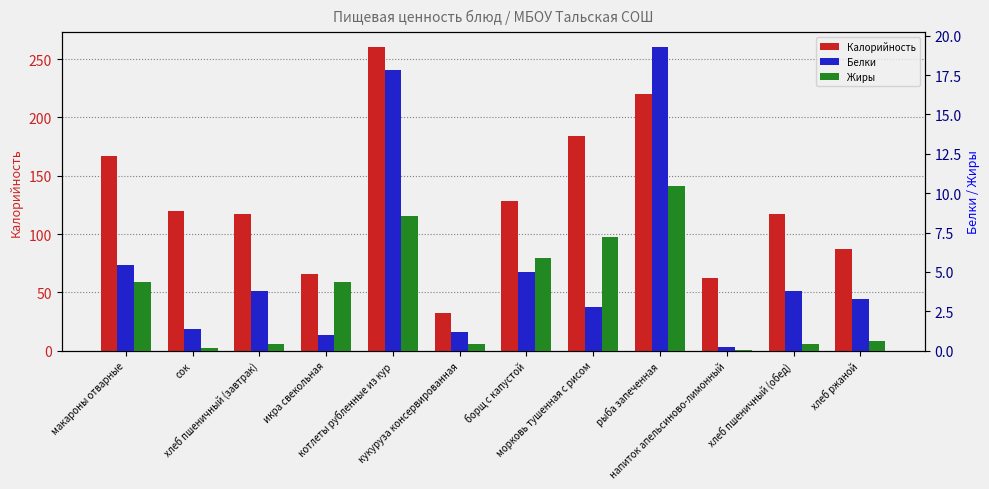

What are all the series names shown in the legend?

Калорийность, Белки, Жиры